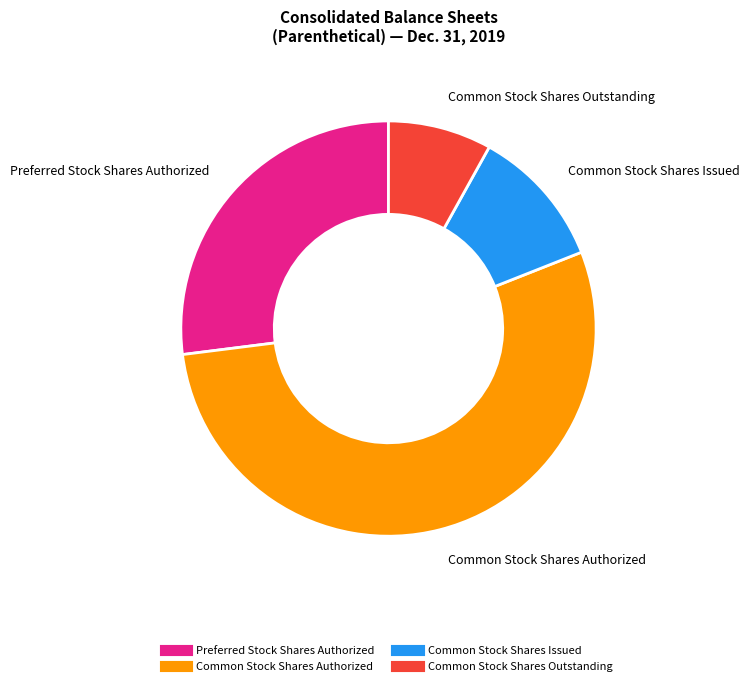

Is there a majority slice in this chart?

Yes